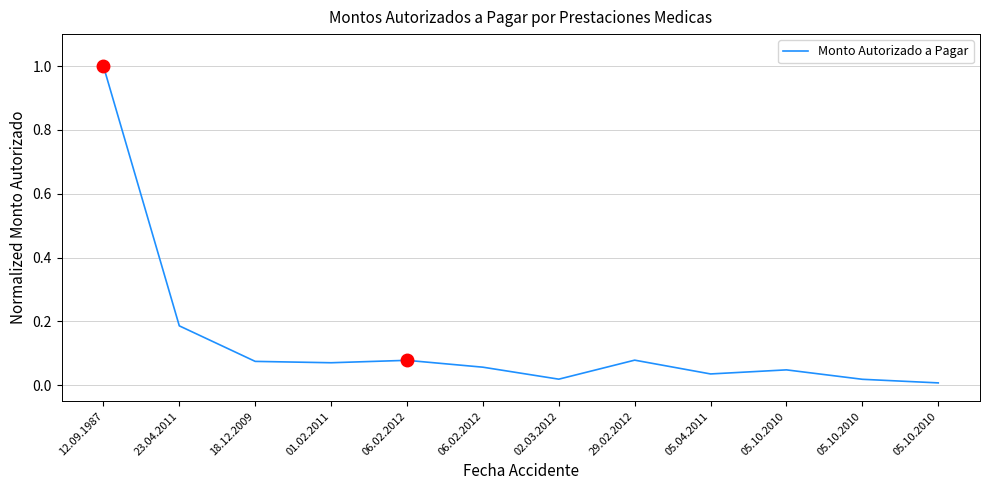

Reading left to right, list all the values displayed in this chart.

12.09.1987=1.0	23.04.2011=0.2	18.12.2009=0.1	01.02.2011=0.1	06.02.2012=0.1	06.02.2012=0.1	02.03.2012=0.0	29.02.2012=0.1	05.04.2011=0.0	05.10.2010=0.0	05.10.2010=0.0	05.10.2010=0.0